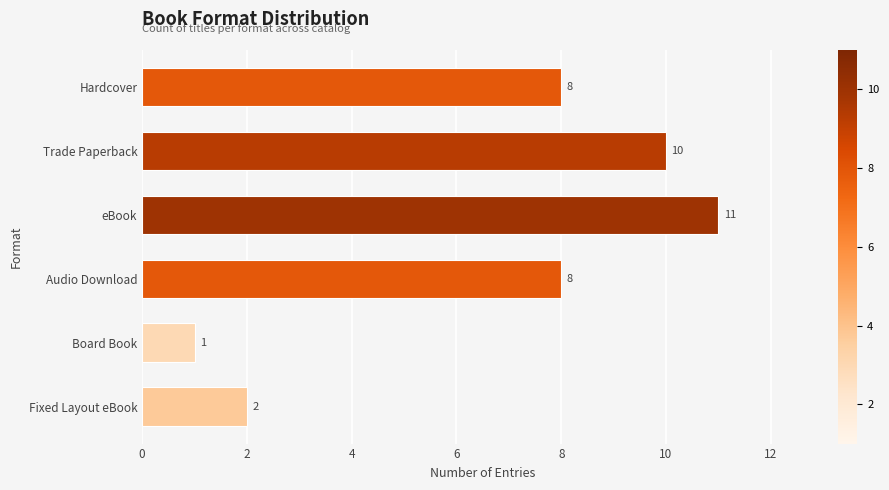

Reading top to bottom, extract all data points from this chart.

Hardcover=8	Trade Paperback=10	eBook=11	Audio Download=8	Board Book=1	Fixed Layout eBook=2